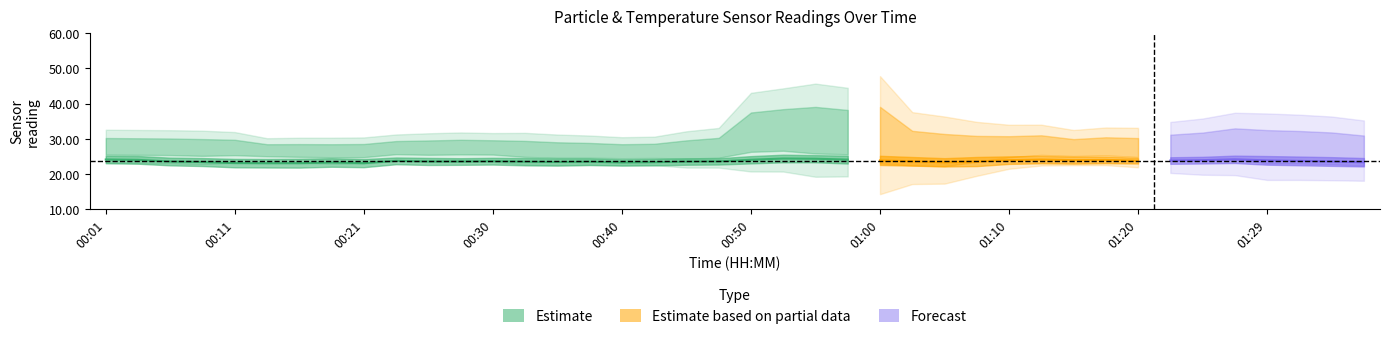

How many lines are shown in the chart?

3